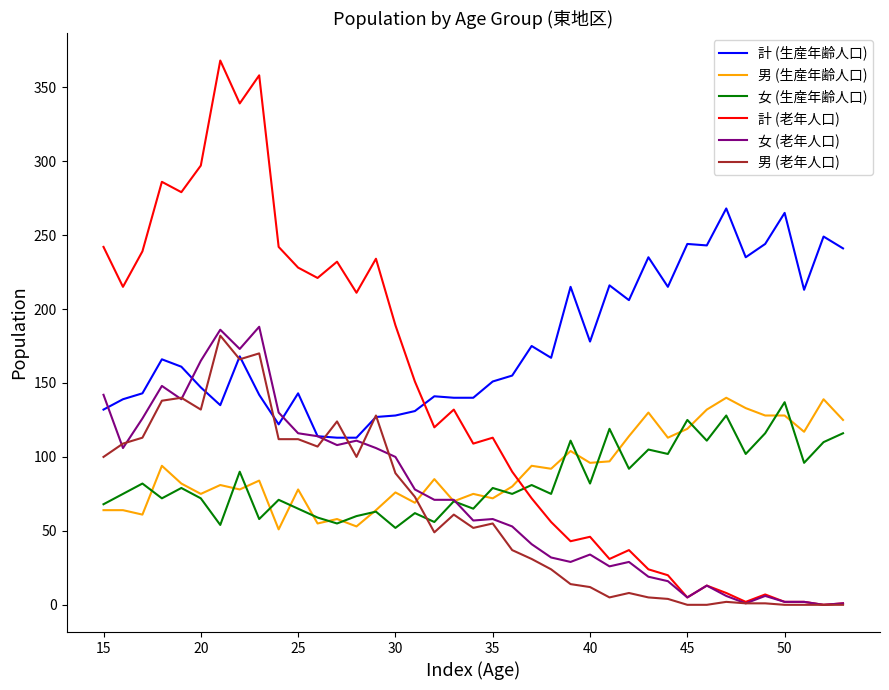

What is the maximum value for 男 (老年人口)?

182